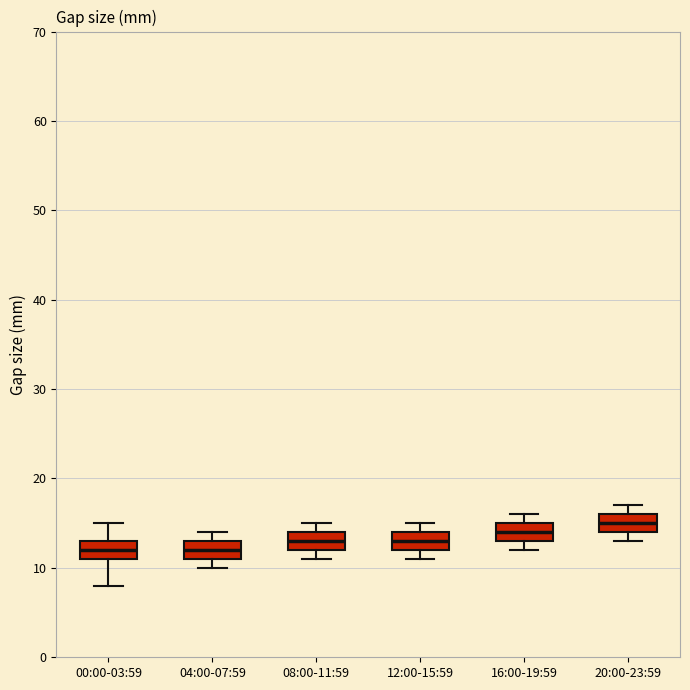

Reading left to right, transcribe this box plot: for each box, give where its median line is, the range the box spans, and where its two whiskers end, as read against the y-axis. The values are not printed on the chart, so give them approximately, as read against the axis.

00:00-03:59: median 12, box 11 to 13, whiskers 8 to 15
04:00-07:59: median 12, box 11 to 13, whiskers 10 to 14
08:00-11:59: median 13, box 12 to 14, whiskers 11 to 15
12:00-15:59: median 13, box 12 to 14, whiskers 11 to 15
16:00-19:59: median 14, box 13 to 15, whiskers 12 to 16
20:00-23:59: median 15, box 14 to 16, whiskers 13 to 17